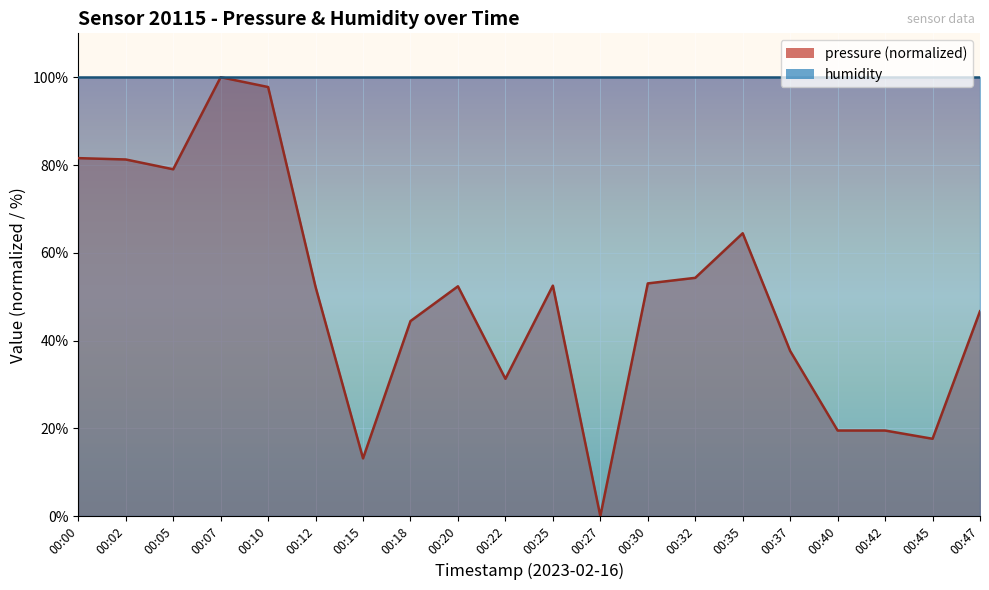

Is it true that the value at 00:22 is 49.7?

False